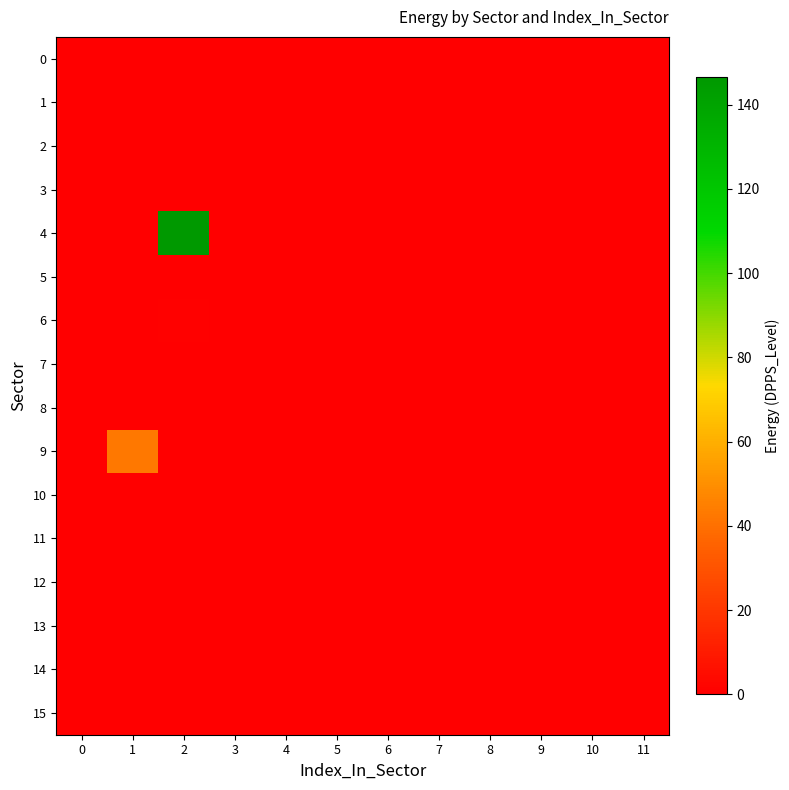

Reading left to right, extract all data points from this chart.

0: 0=0.0	1=0.0	2=0.0	3=0.0	4=0.0	5=0.0	6=0.0	7=0.0	8=0.0	9=0.0	10=0.0	11=0.0
1: 0=0.0	1=0.0	2=0.0	3=0.0	4=0.0	5=0.0	6=0.0	7=0.0	8=0.0	9=0.0	10=0.0	11=0.0
2: 0=0.0	1=0.0	2=0.0	3=0.0	4=0.0	5=0.0	6=0.0	7=0.0	8=0.0	9=0.0	10=0.0	11=0.0
3: 0=0.0	1=0.0	2=0.0	3=0.0	4=0.0	5=0.0	6=0.0	7=0.0	8=0.0	9=0.0	10=0.0	11=0.0
4: 0=0.0	1=0.5	2=146.5	3=0.0	4=0.0	5=0.0	6=0.0	7=0.0	8=0.0	9=0.0	10=0.0	11=0.0
5: 0=0.0	1=0.0	2=0.0	3=0.0	4=0.0	5=0.0	6=0.0	7=0.0	8=0.0	9=0.0	10=0.0	11=0.0
6: 0=0.0	1=0.0	2=1.0	3=0.0	4=0.0	5=0.0	6=0.0	7=0.0	8=0.0	9=0.0	10=0.0	11=0.0
7: 0=0.0	1=0.0	2=0.0	3=0.0	4=0.0	5=0.0	6=0.0	7=0.0	8=0.0	9=0.0	10=0.0	11=0.0
8: 0=0.0	1=0.0	2=0.0	3=0.0	4=0.0	5=0.0	6=0.0	7=0.0	8=0.0	9=0.0	10=0.0	11=0.0
9: 0=0.0	1=42.5	2=0.0	3=0.0	4=0.0	5=0.0	6=0.0	7=0.0	8=0.0	9=0.0	10=0.0	11=0.0
10: 0=0.0	1=0.0	2=0.0	3=0.0	4=0.0	5=0.0	6=0.0	7=0.0	8=0.0	9=0.0	10=0.0	11=0.0
11: 0=0.0	1=0.0	2=0.0	3=0.0	4=0.0	5=0.0	6=0.0	7=0.0	8=0.0	9=0.0	10=0.0	11=0.0
12: 0=0.0	1=0.0	2=0.0	3=0.0	4=0.0	5=0.0	6=0.0	7=0.0	8=0.0	9=0.0	10=0.0	11=0.0
13: 0=0.0	1=0.0	2=0.0	3=0.0	4=0.0	5=0.0	6=0.0	7=0.0	8=0.0	9=0.0	10=0.0	11=0.0
14: 0=0.0	1=0.0	2=0.0	3=0.0	4=0.0	5=0.0	6=0.0	7=0.0	8=0.0	9=0.0	10=0.0	11=0.0
15: 0=0.0	1=0.0	2=0.0	3=0.0	4=0.0	5=0.0	6=0.0	7=0.0	8=0.0	9=0.0	10=0.0	11=0.0